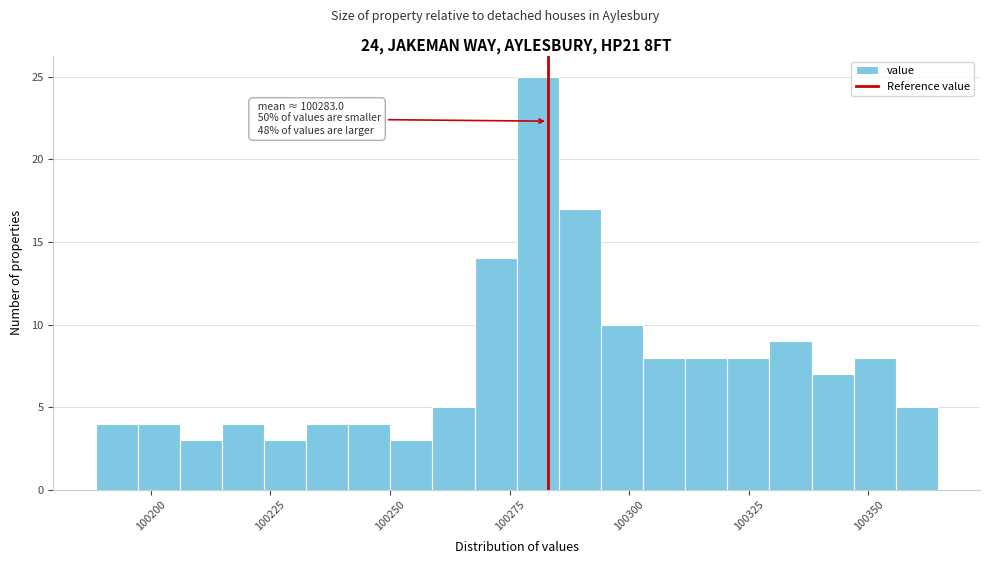

Read against the x-axis, roughly where is the centre of the tallest bar?

100280